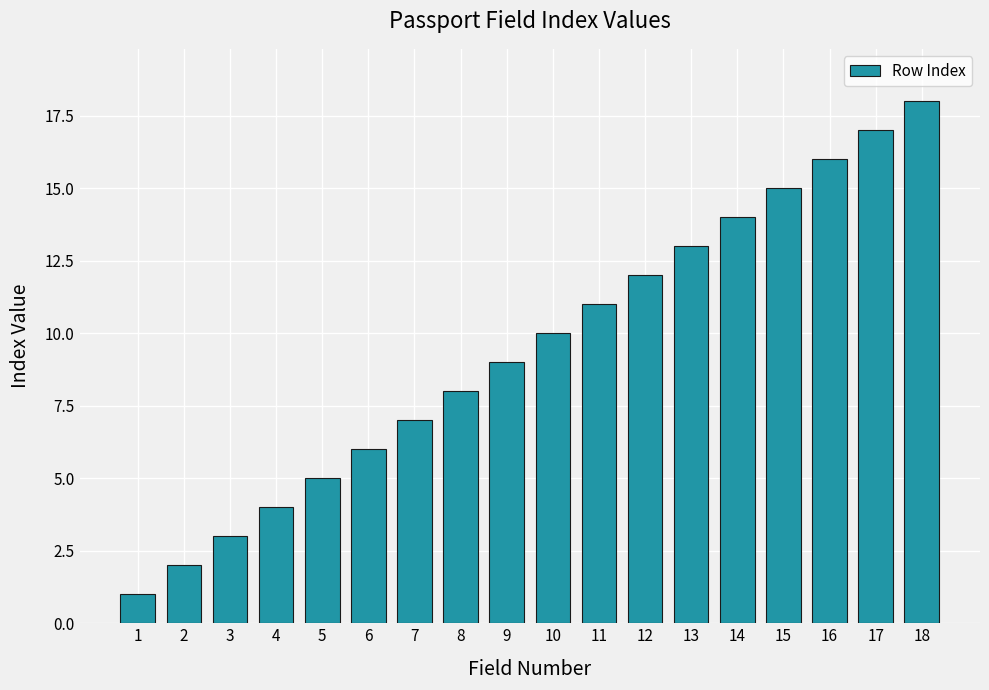

How many bars are there in total?

18